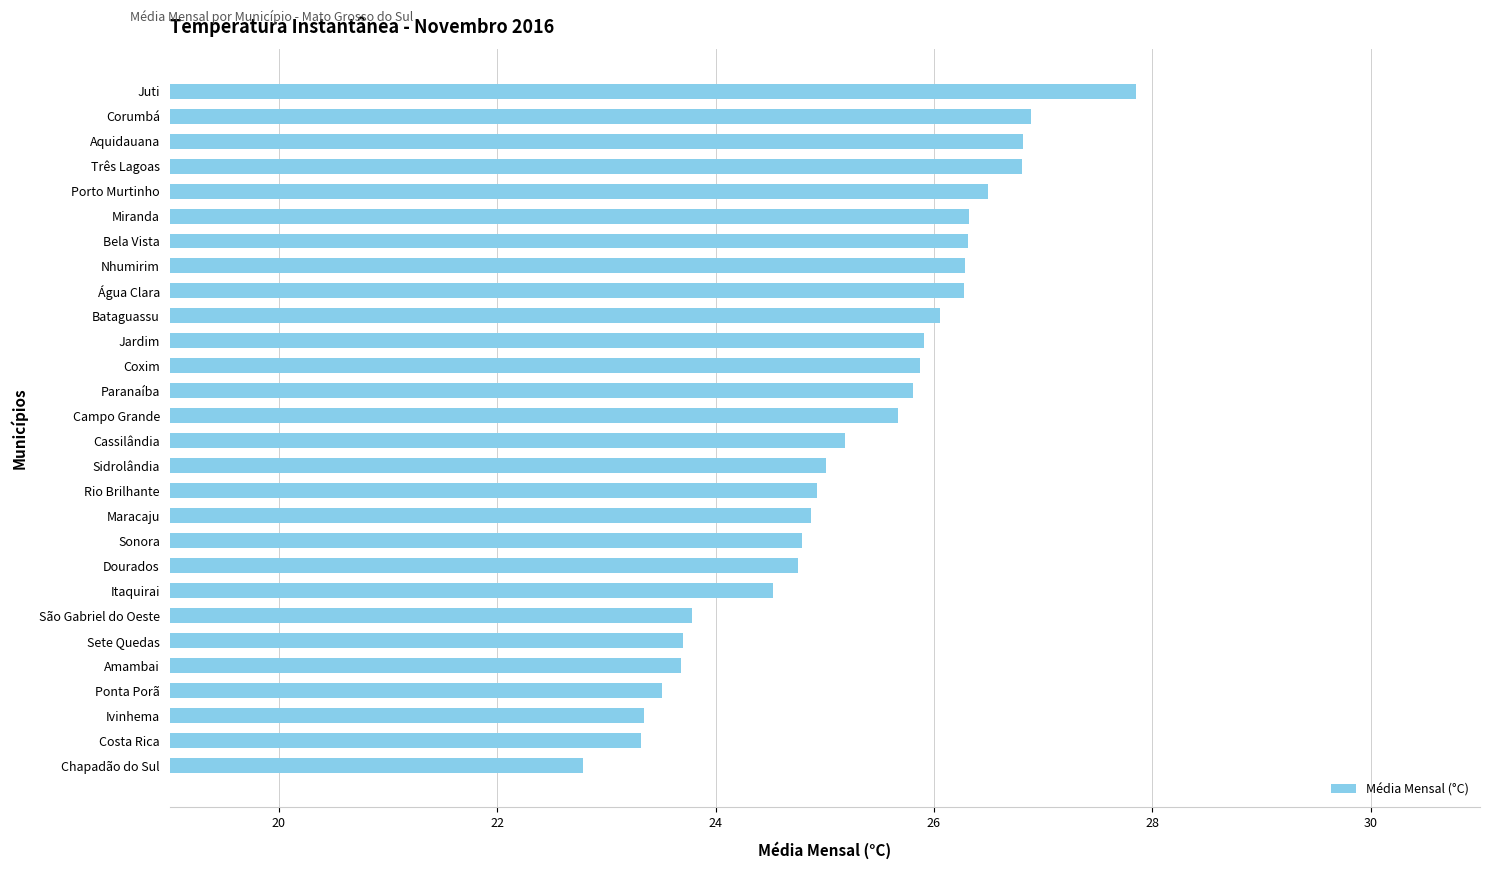

What is the difference between the values at Corumbá and Miranda?

0.6